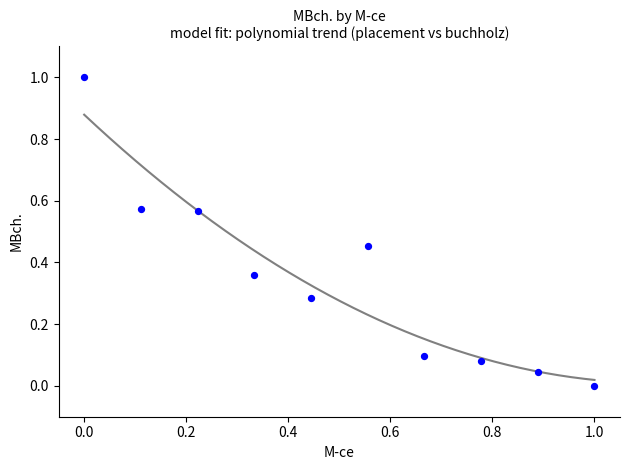

What is the range of X values (max minus min)?

1.0